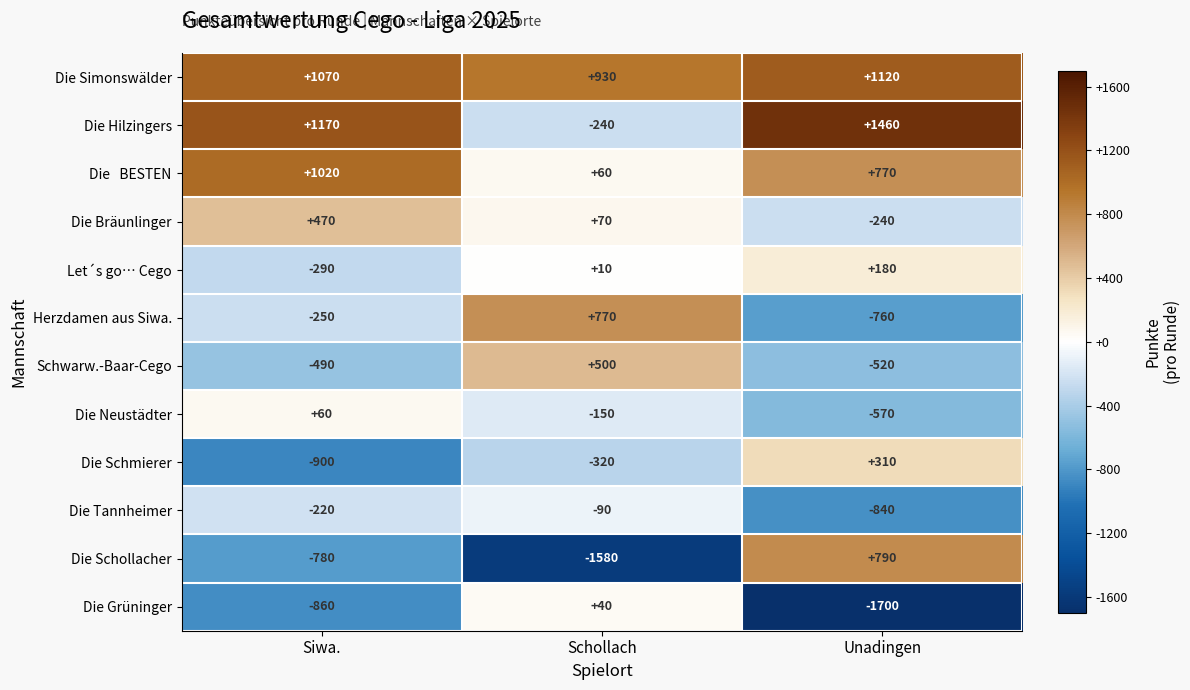

Which series has the widest spread of values?

Die Schollacher